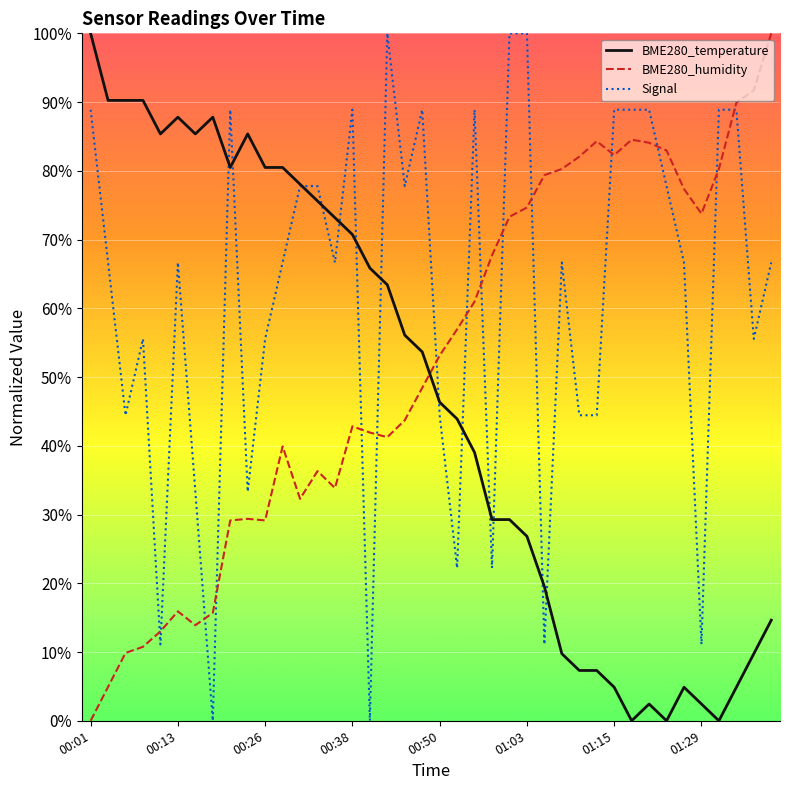

Rank the series by their average value, from lowest to highest.

BME280_temperature, BME280_humidity, Signal